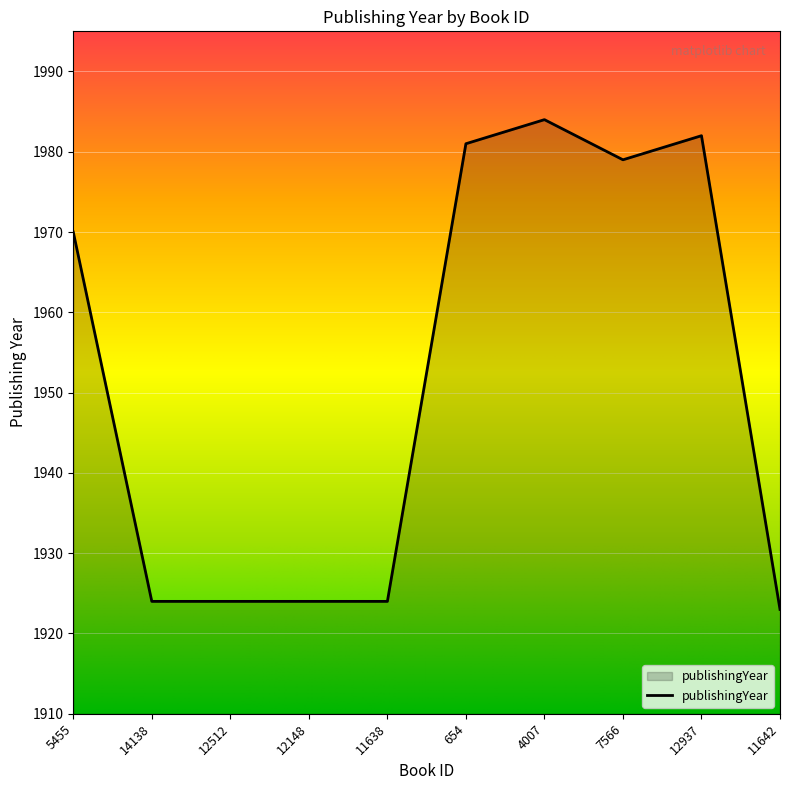

Does the chart display data point markers on the line(s)?

No